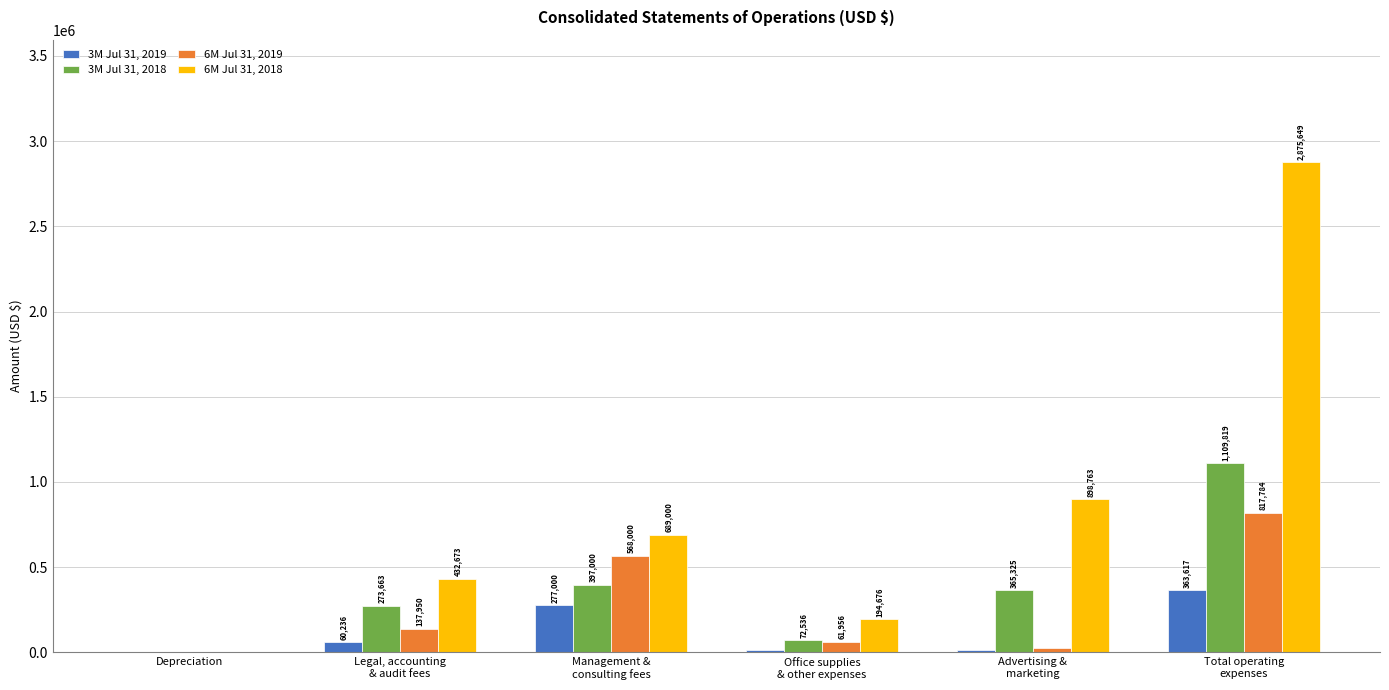

Which category has the highest value in the 6M Jul 31, 2018 series?

Total operating
expenses